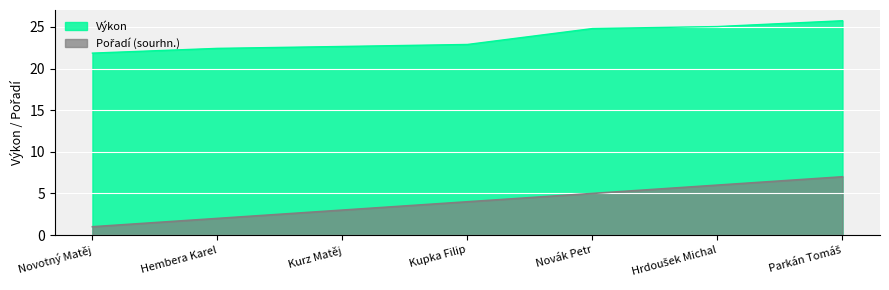

Does the chart display data point markers on the line(s)?

No